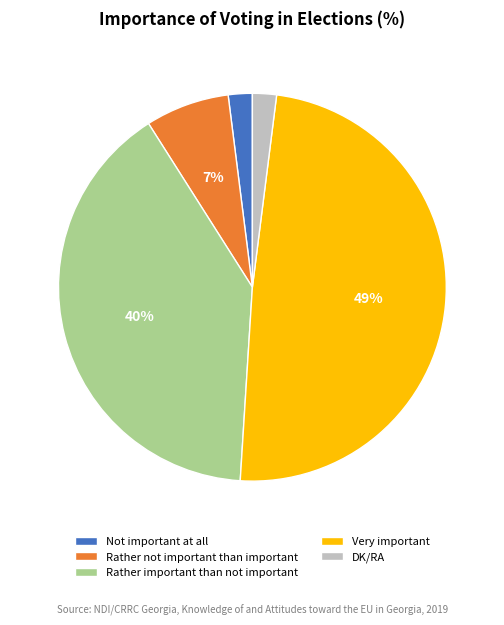

Is the sum of DK/RA and Rather not important than important greater than half?

No